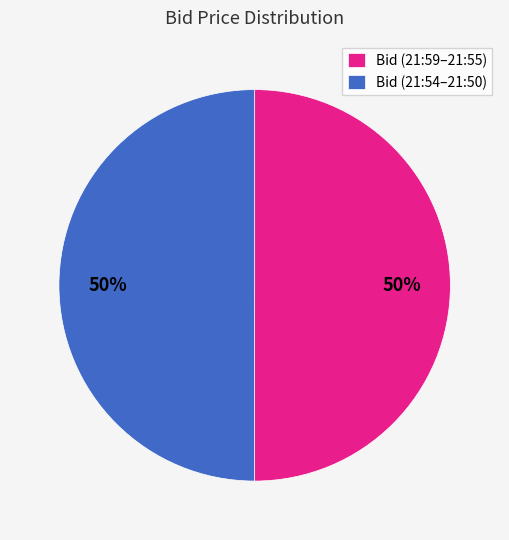

How many segments does this pie chart have?

2